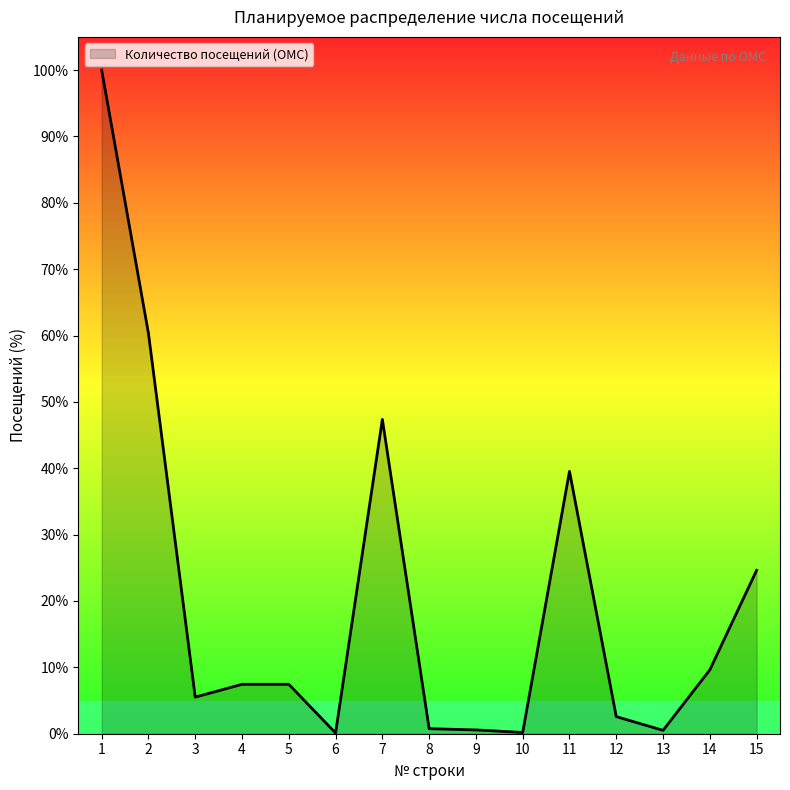

Approximately how many times larger is the value at 11 compared to 15?

1.6